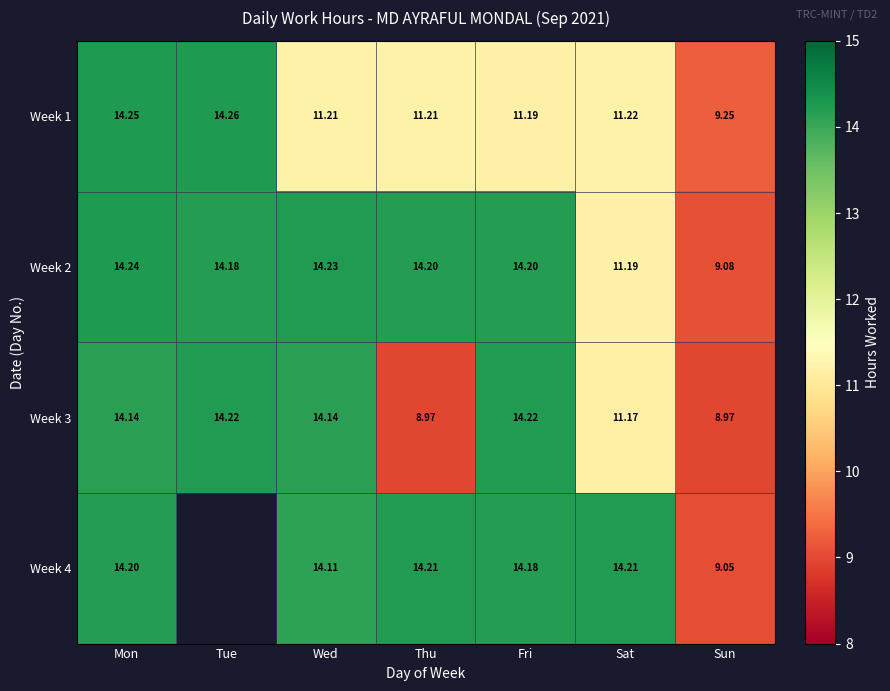

Is the value of Week 4 at Thu greater than the value of Week 1 at Tue?

No